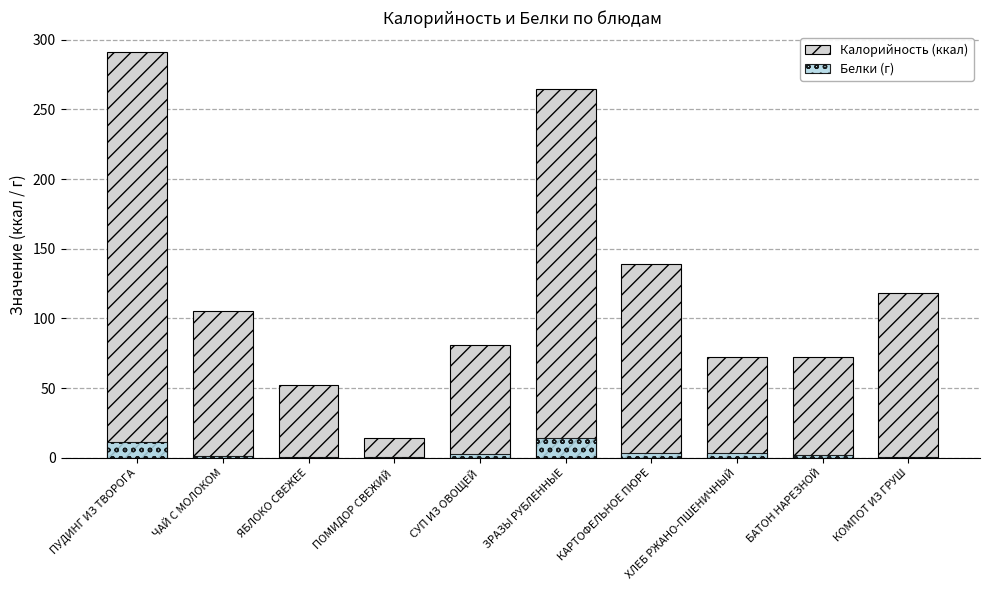

The value of Калорийность (ккал) at ХЛЕБ РЖАНО-ПШЕНИЧНЫЙ is 72.0. True or false?

True